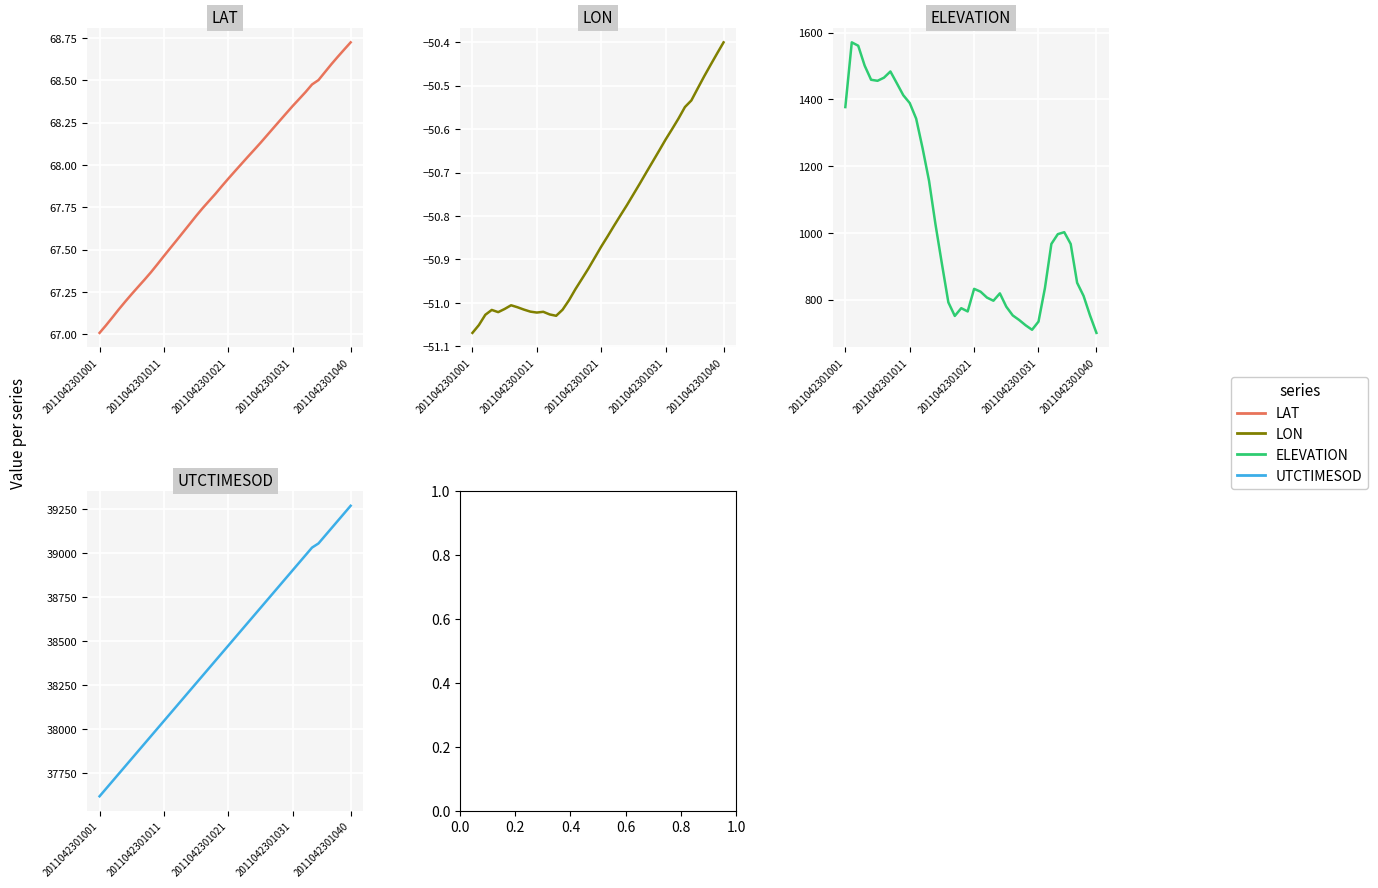

Is the value of LAT at 5 greater than the value of ELEVATION at 32?

No